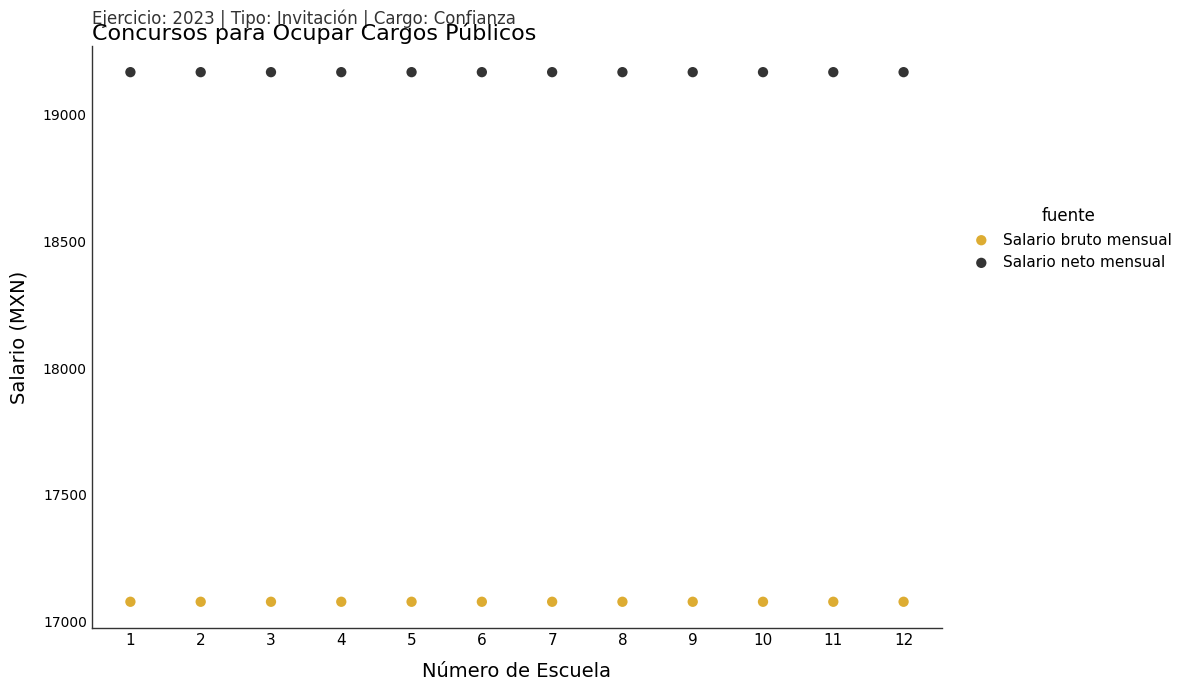

Which series contains the lowest Y value?

Salario bruto mensual